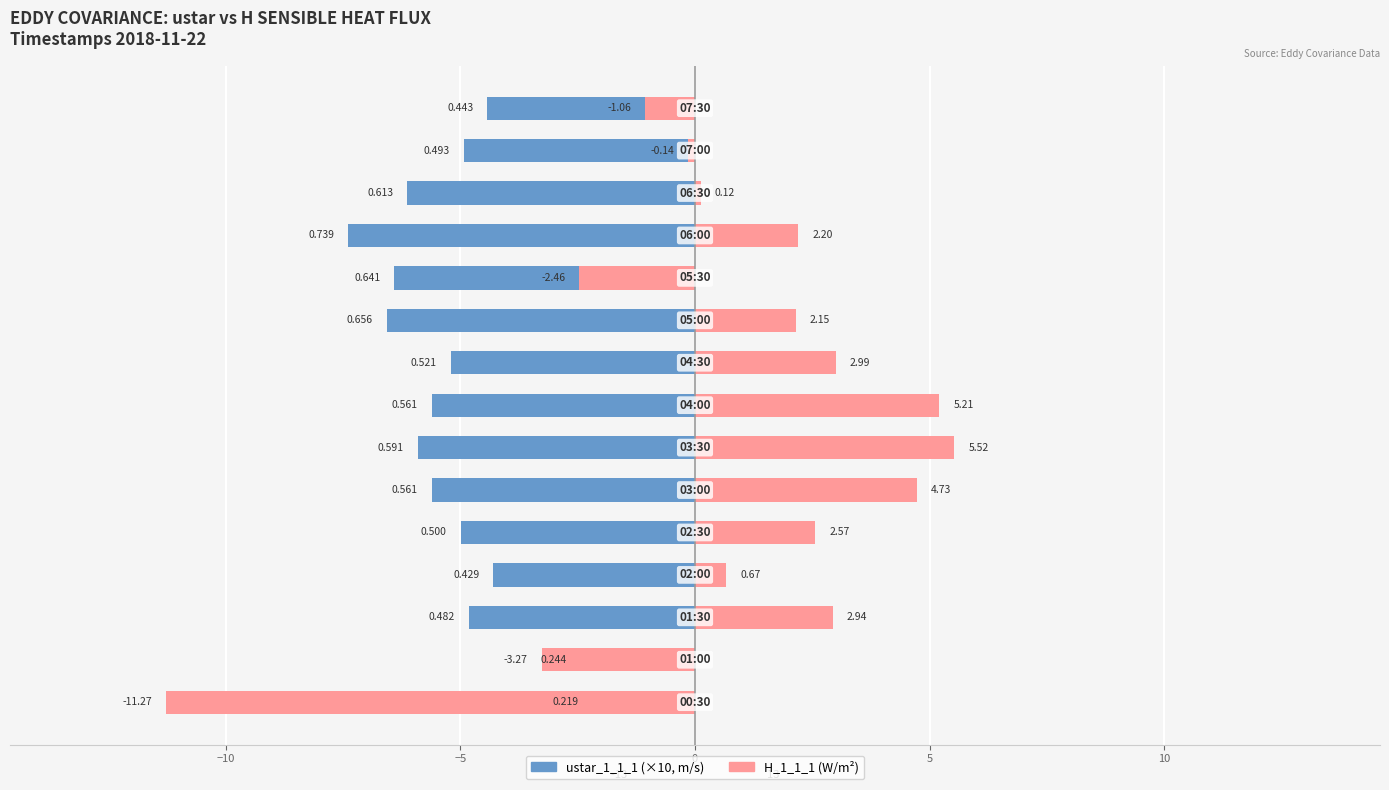

How many bars are there in each group?

2